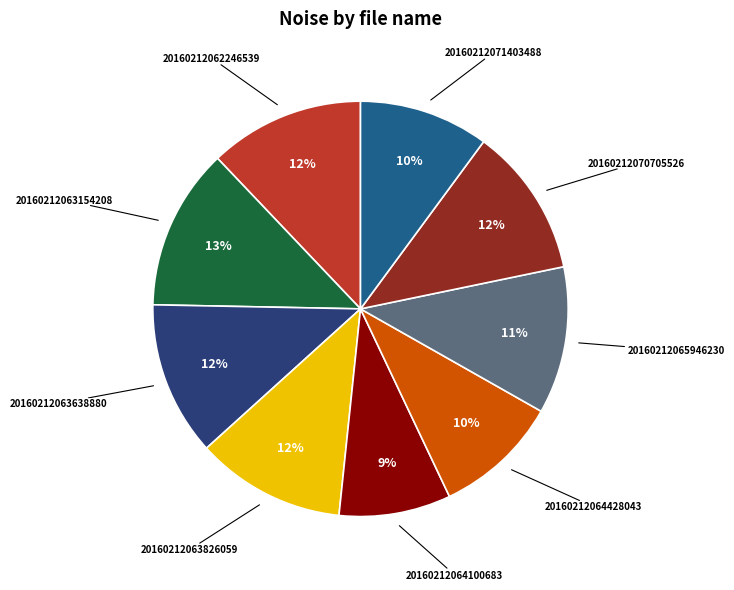

Combined, do 20160212063826059 and 20160212071403488 account for over 50%?

No